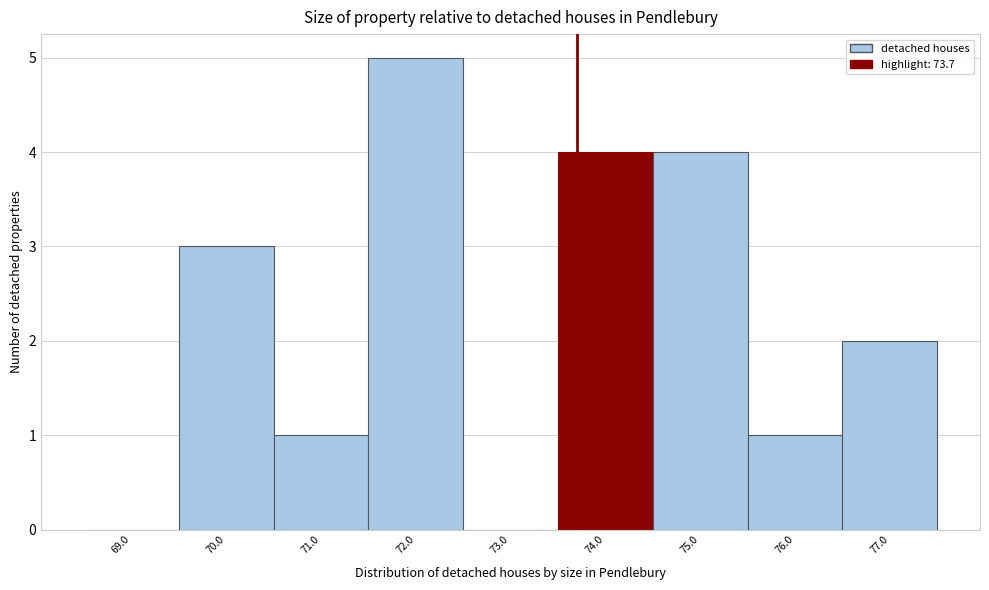

How tall is the bar that spans 71.5 to 72.5 on the x-axis? The values are not printed on the chart, so give them approximately, as read against the axis.

5